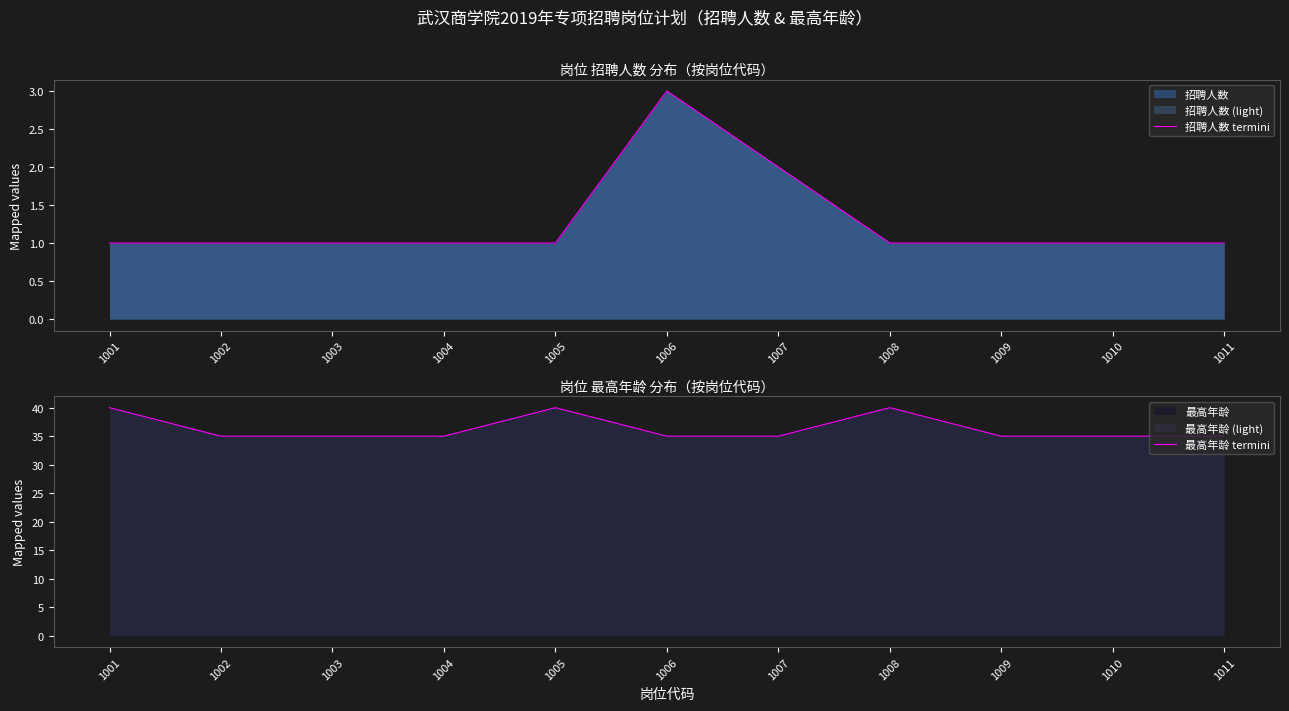

Is it true that 最高年龄 termini equals 46 at 1009?

False